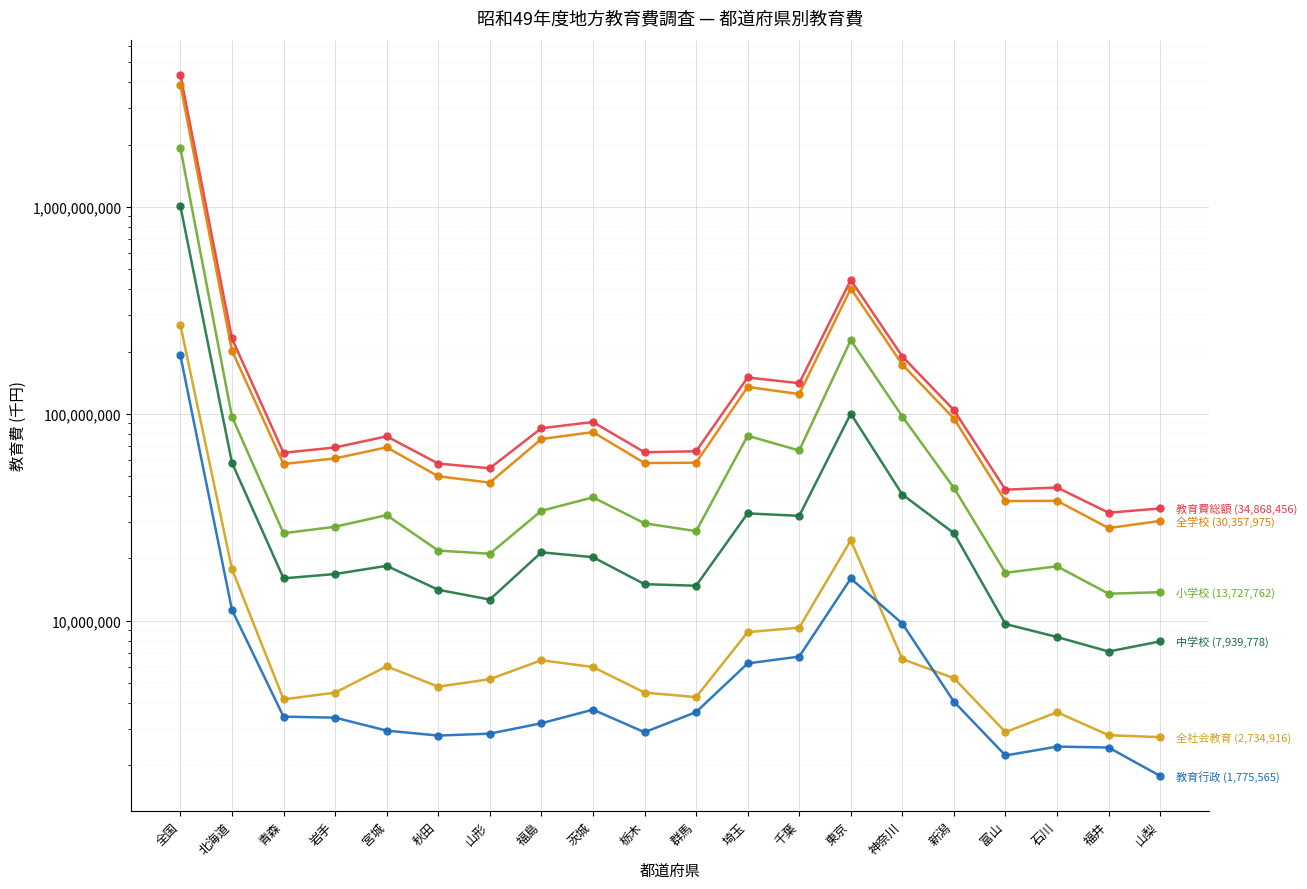

Which series ends up on top after the final intersection of 教育行政 and 全社会教育?

全社会教育